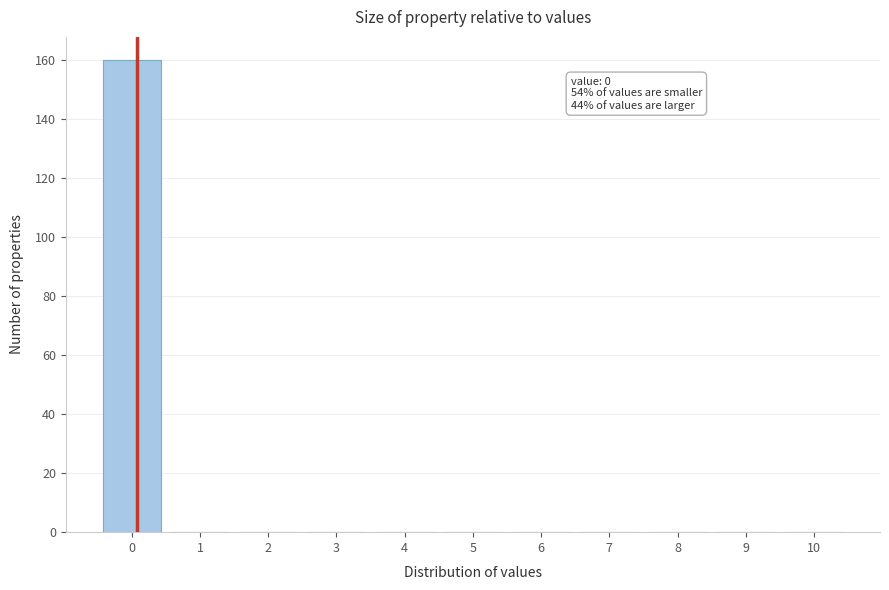

Reading left to right, extract all data points from this chart.

0=160	1=0	2=0	3=0	4=0	5=0	6=0	7=0	8=0	9=0	10=0